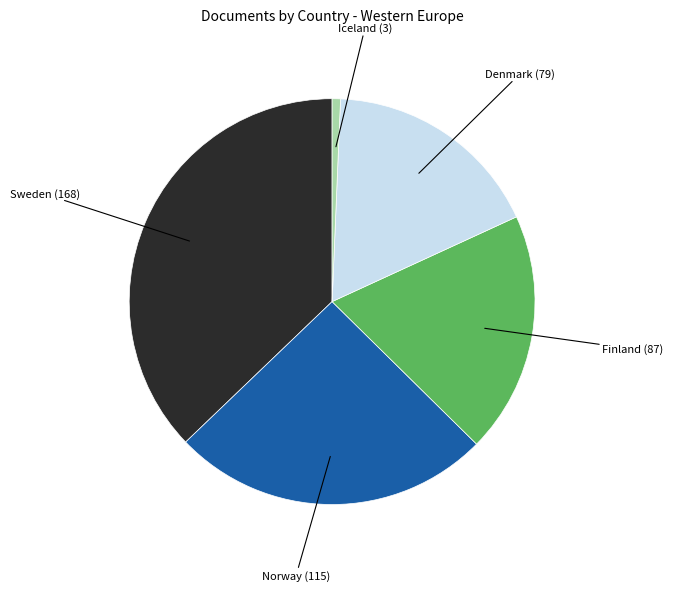

Does any single category account for the majority?

No